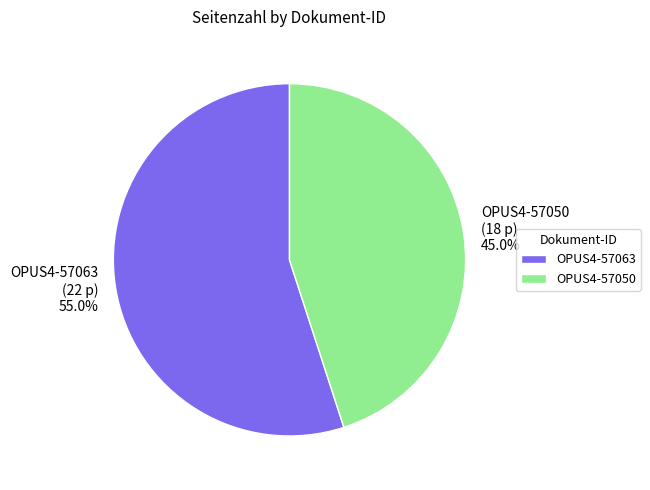

To the nearest percent, what is the average slice percentage?

50%